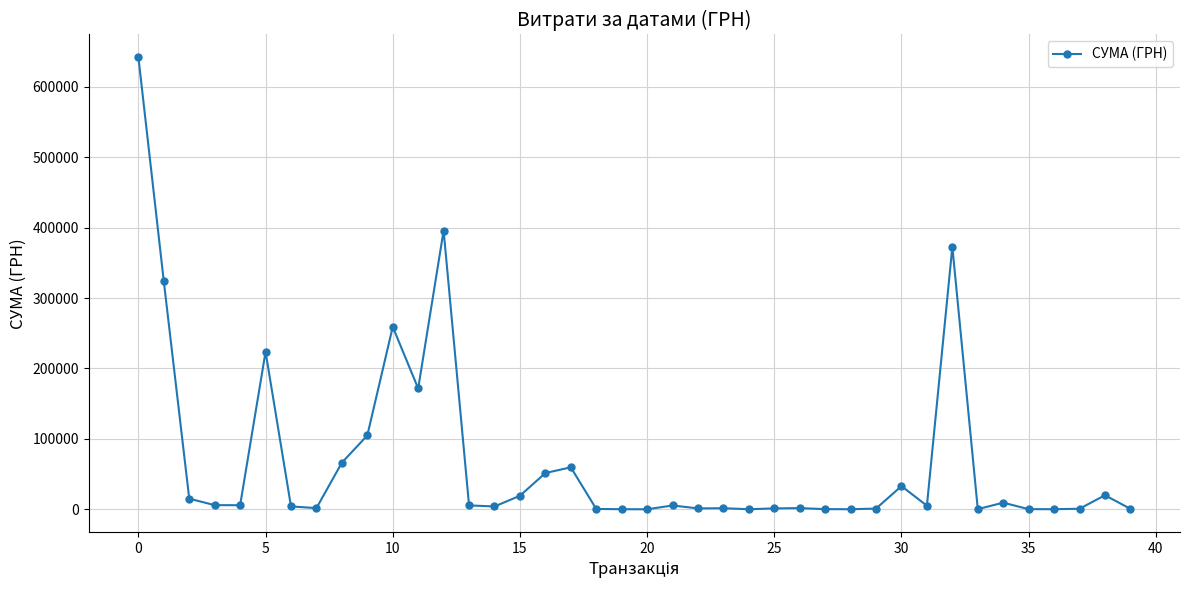

What is the average value?

70399.5